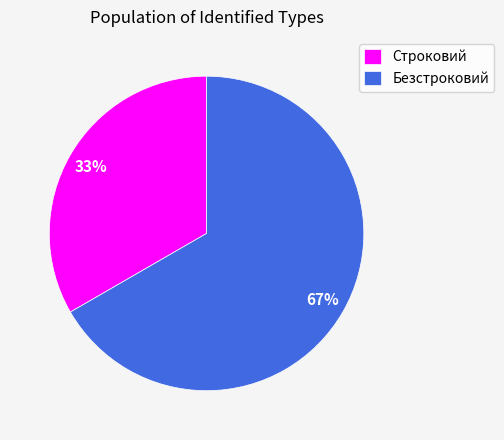

Combined, do Безстроковий and Строковий account for over 50%?

Yes